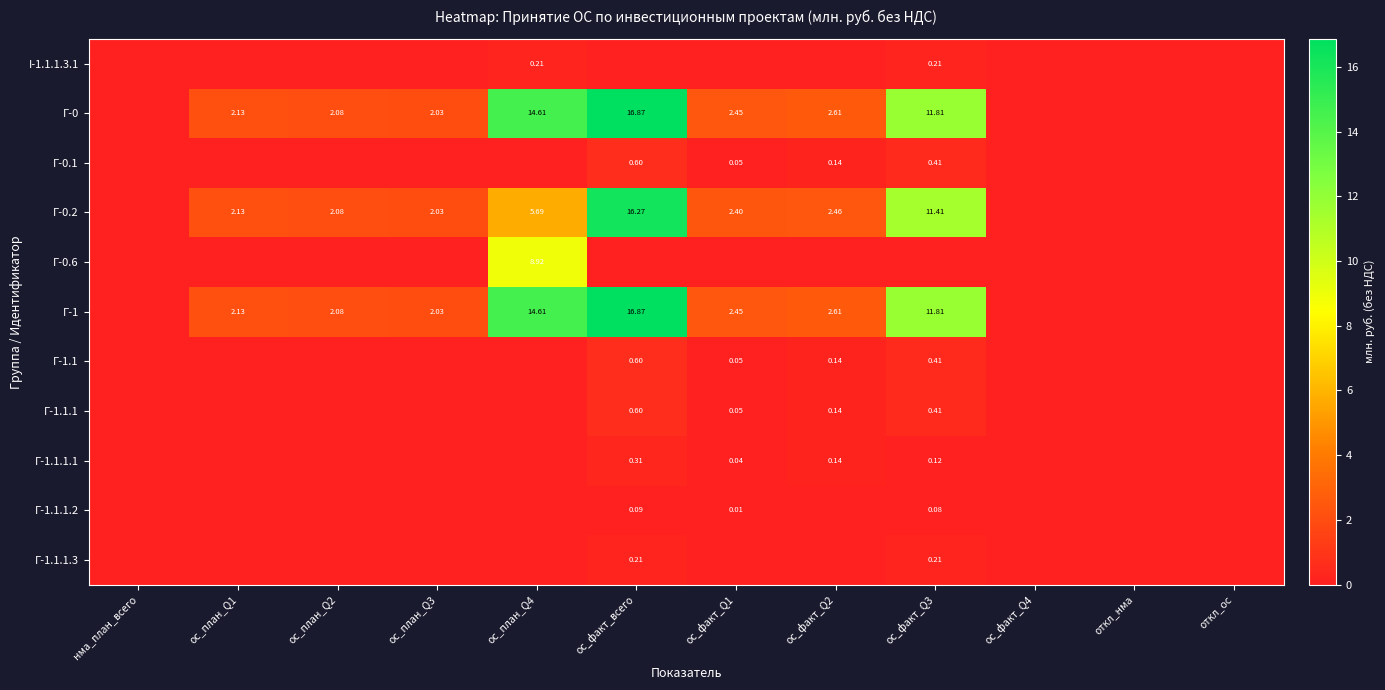

At which category is the sum across all series the highest?

ос_факт_всего